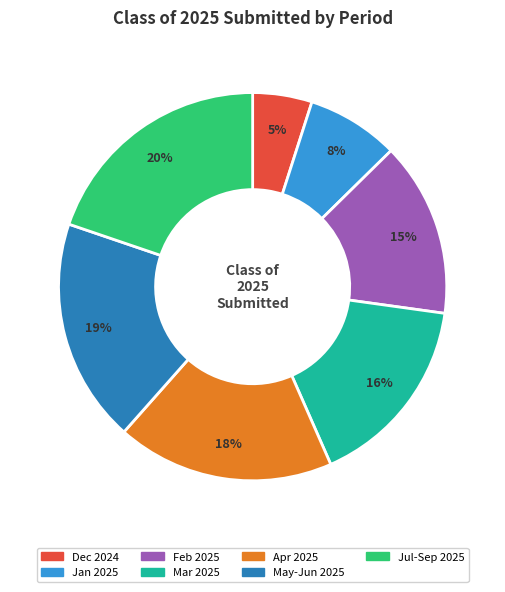

How many segments does this pie chart have?

7